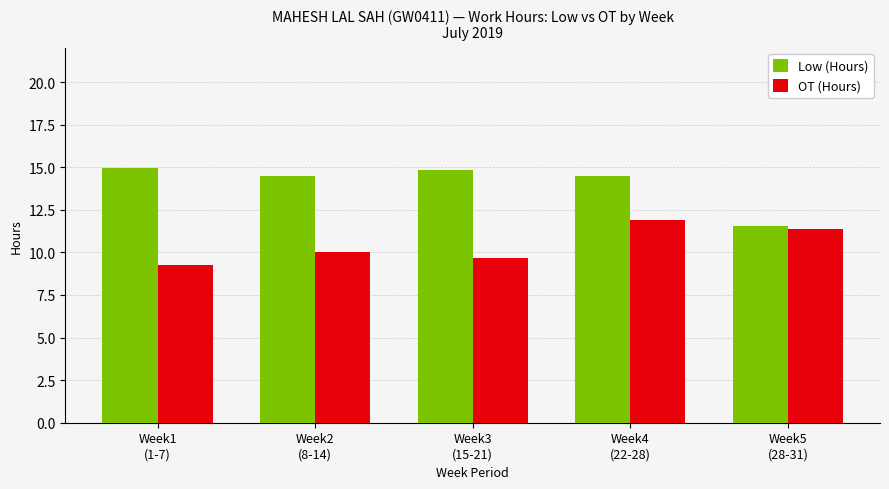

Reading left to right, list all the values displayed in this chart.

Low (Hours): Week1
(1-7)=15.0	Week2
(8-14)=14.5	Week3
(15-21)=14.8	Week4
(22-28)=14.5	Week5
(28-31)=11.5
OT (Hours): Week1
(1-7)=9.3	Week2
(8-14)=10.0	Week3
(15-21)=9.7	Week4
(22-28)=11.9	Week5
(28-31)=11.4